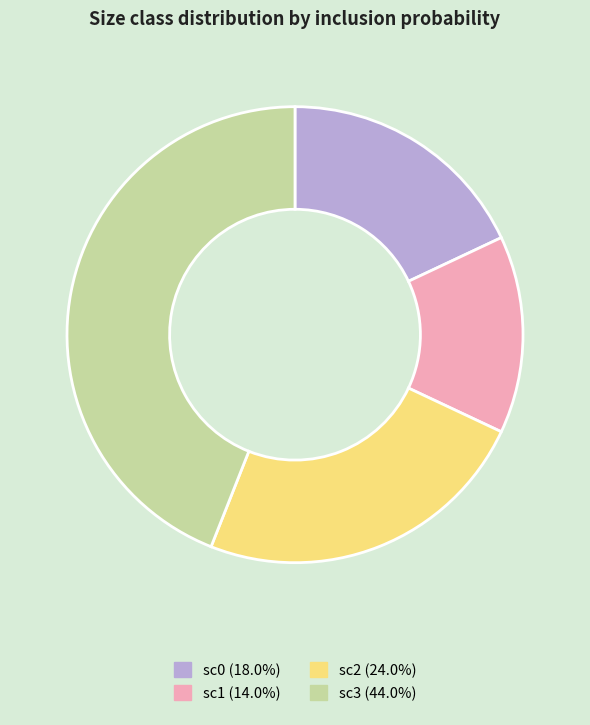

Which has a higher value, sc1 or sc3?

sc3